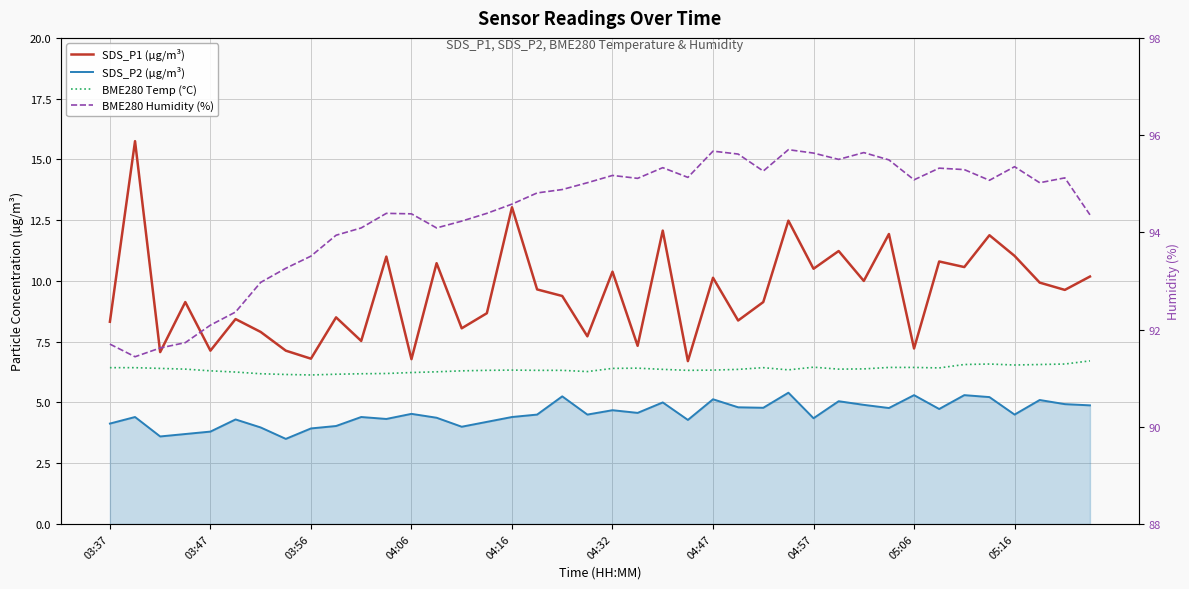

Between 04:47 and 32, which series saw the biggest shift?

BME280 Humidity (%)